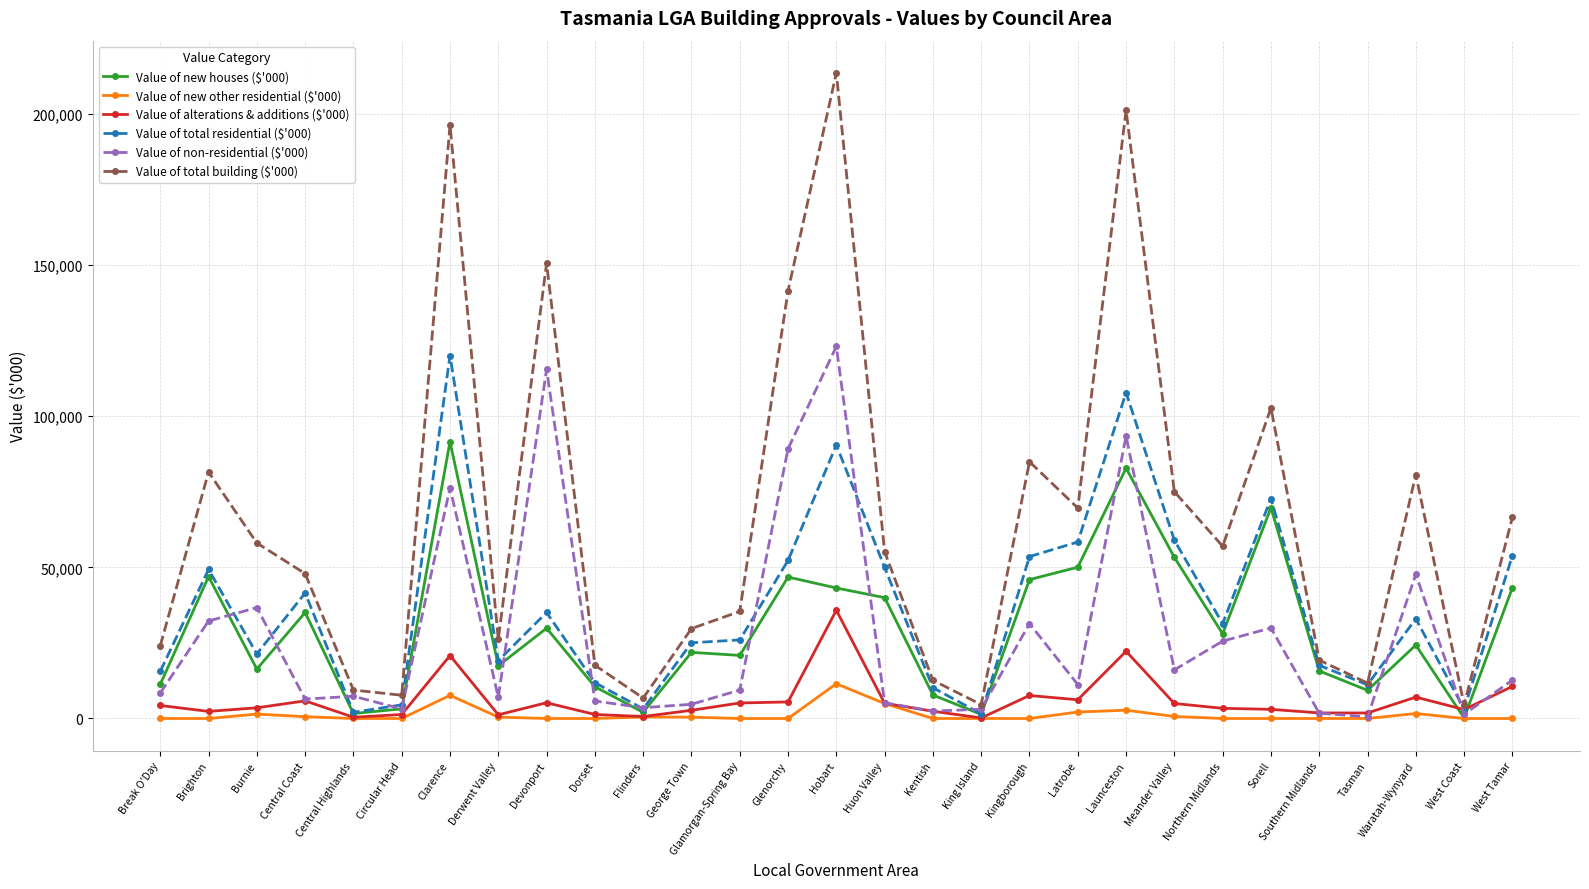

What is the difference between the maximum and minimum values in the Value of total residential ($'000) series?

118528